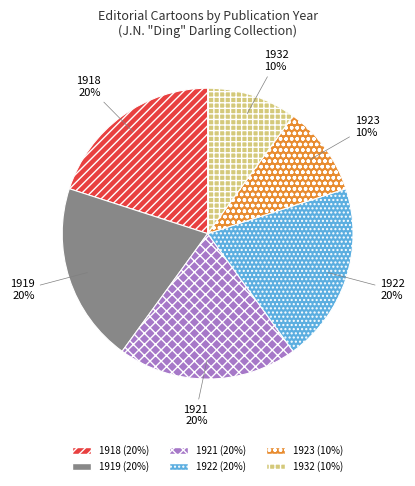

To the nearest percent, what is the difference between the largest and smallest slice percentages?

10%